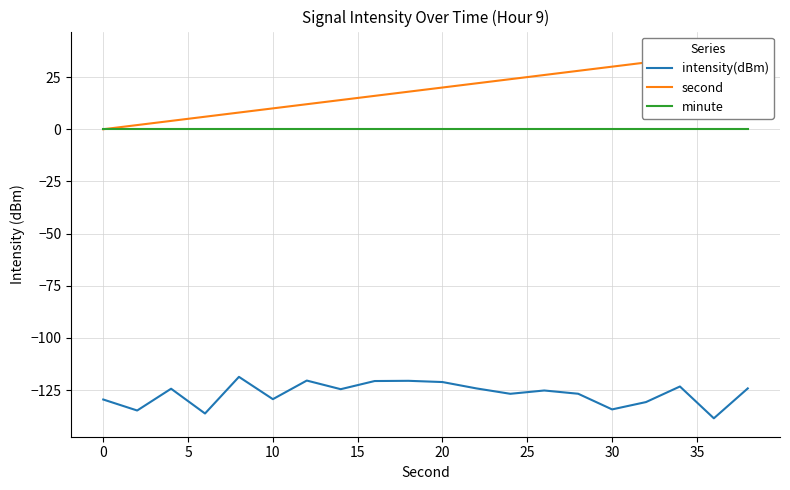

True or false: intensity(dBm) and second intersect in this chart.

False